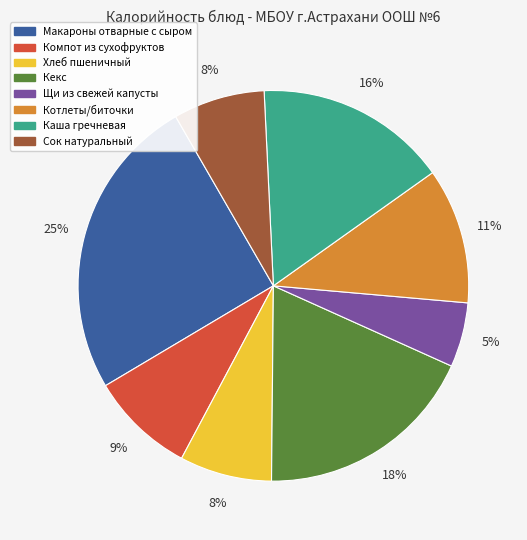

The Макароны отварные с сыром slice represents 25% of the pie. True or false?

True